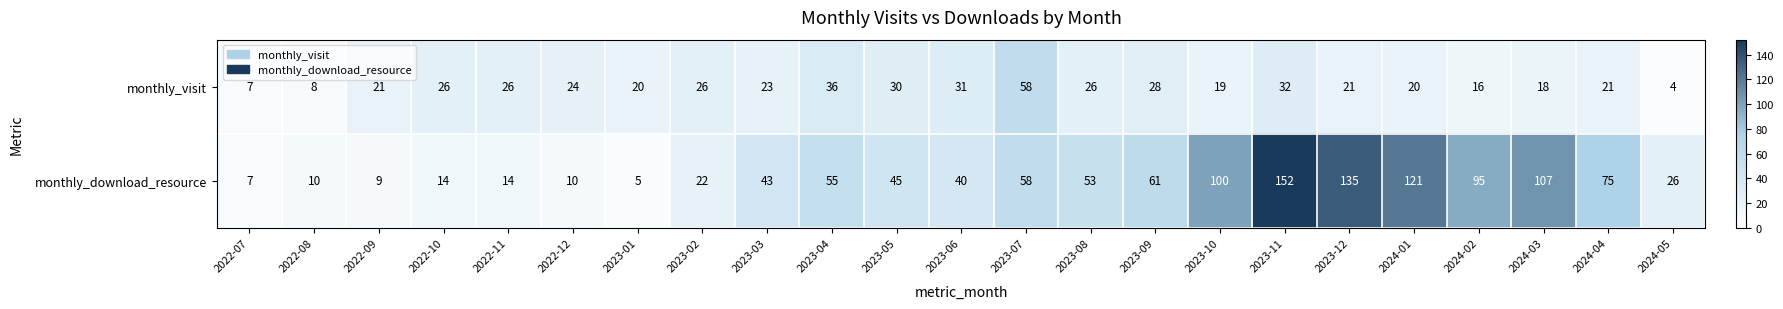

Between 2023-02 and 2023-04, which series saw the biggest shift?

monthly_download_resource